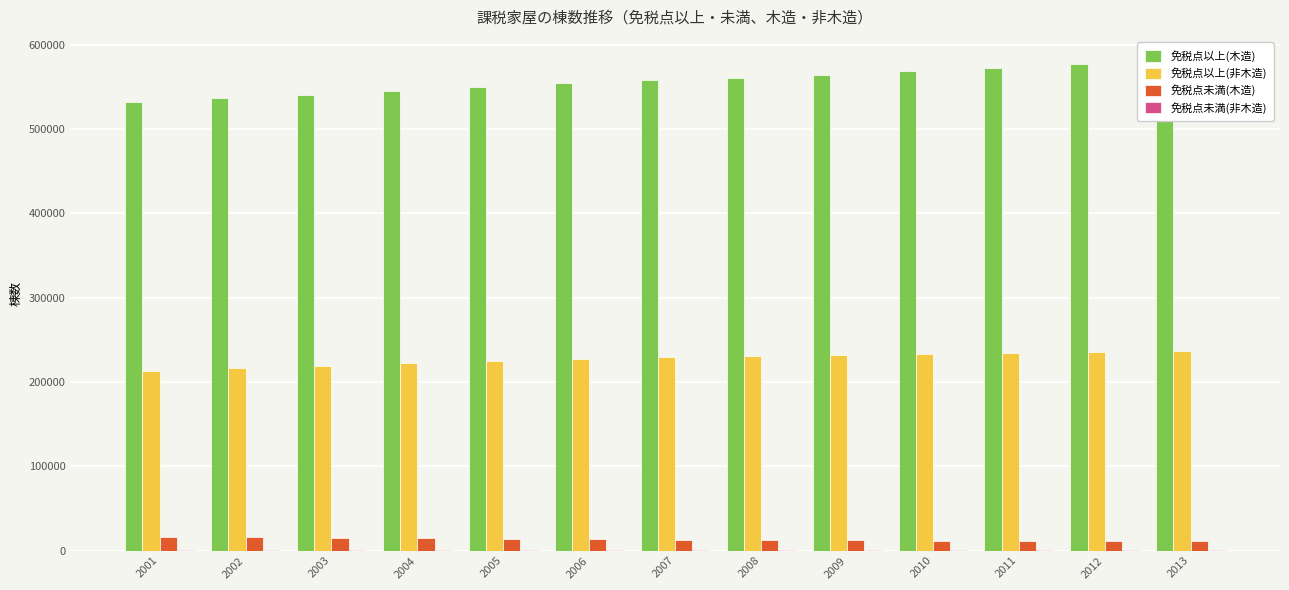

List the series in order of their peak value, highest first.

免税点以上(木造), 免税点以上(非木造), 免税点未満(木造), 免税点未満(非木造)